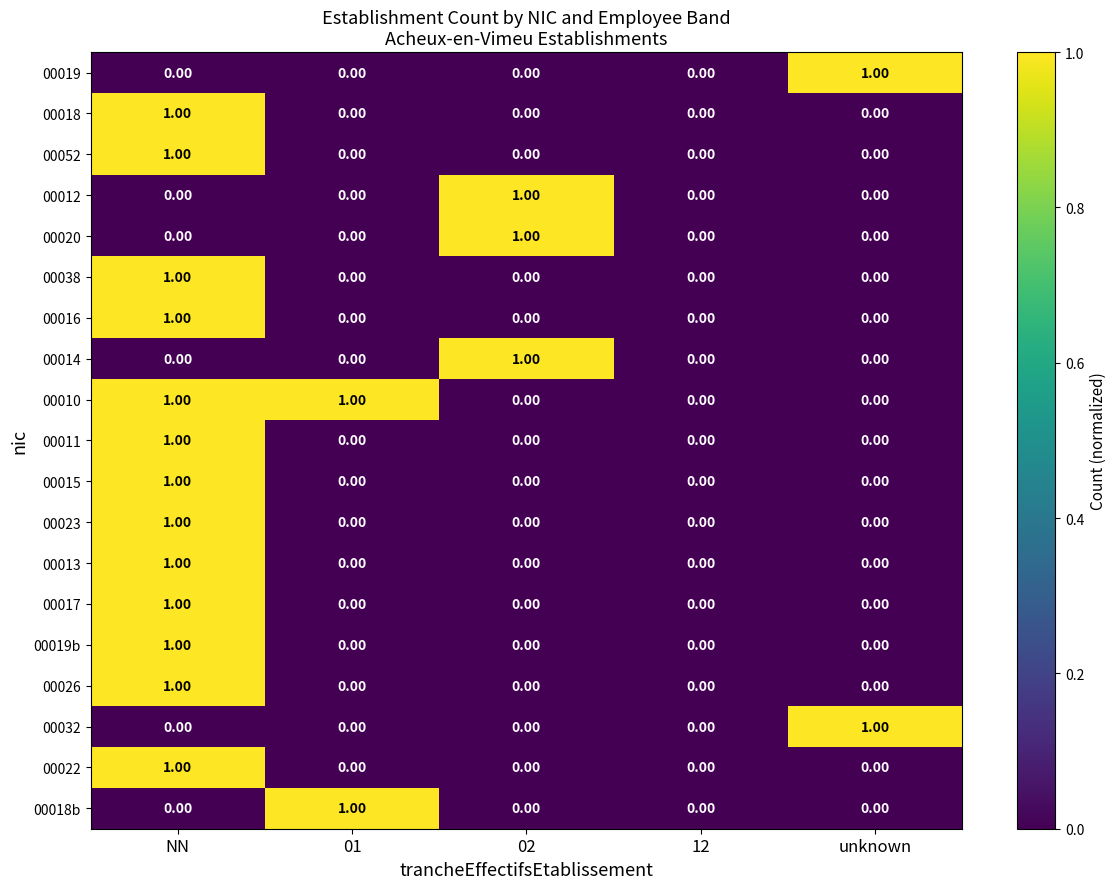

At which label does 00017 reach its peak?

NN